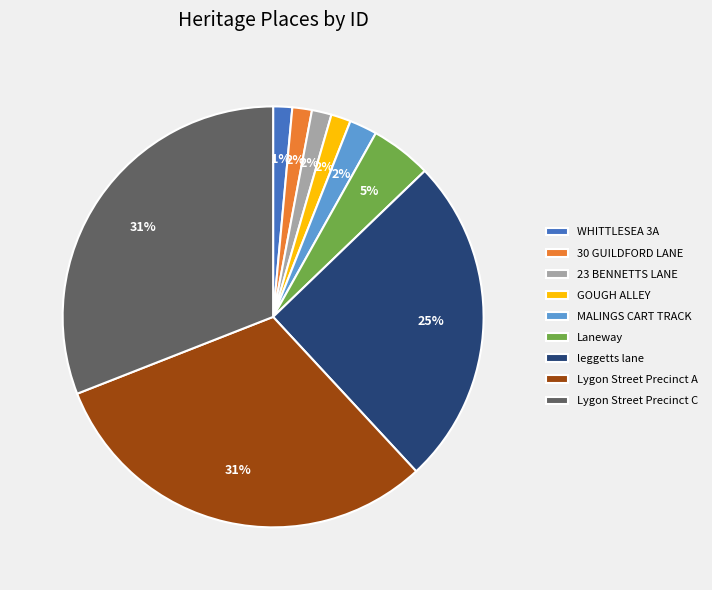

Is it true that 30 GUILDFORD LANE is 2% of the pie?

True